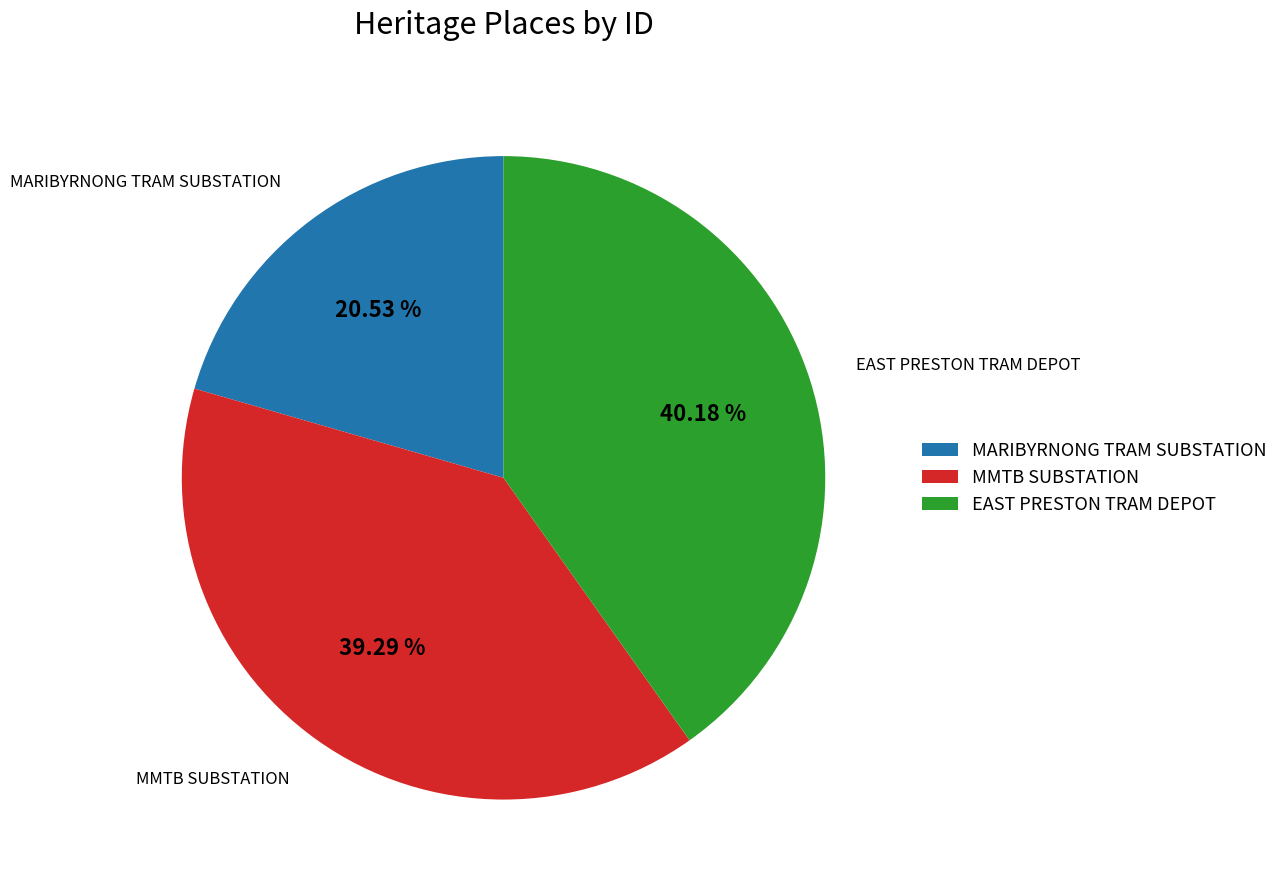

What is the smallest slice in the pie chart?

MARIBYRNONG TRAM SUBSTATION